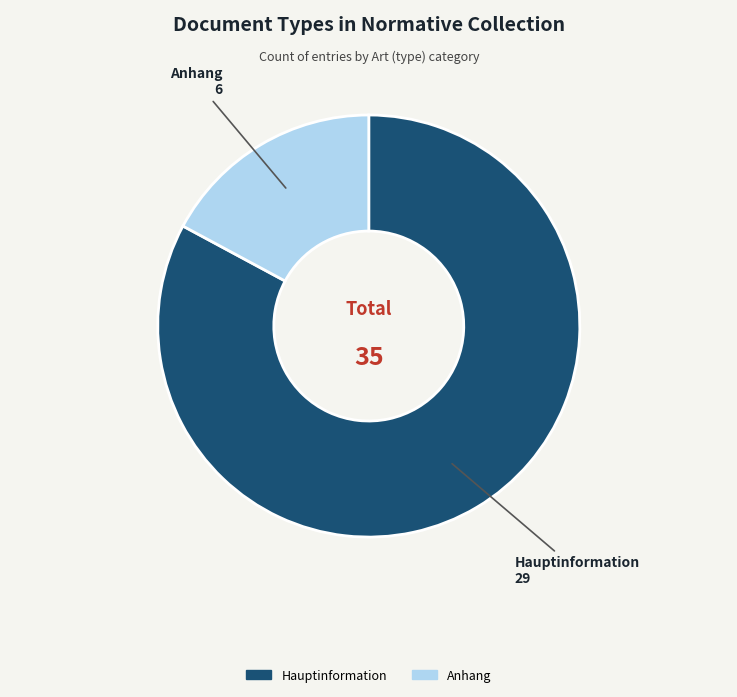

Which slice is the largest?

Hauptinformation